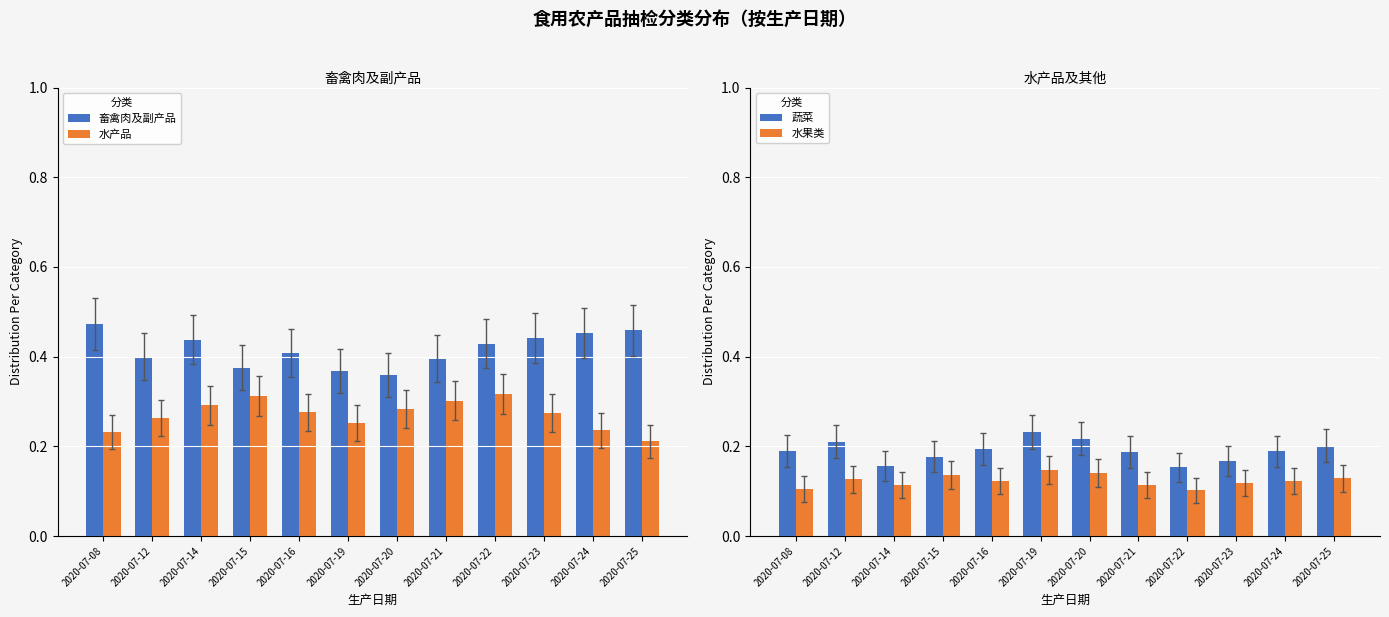

At which label is 水果类 closest to 0?

2020-07-22